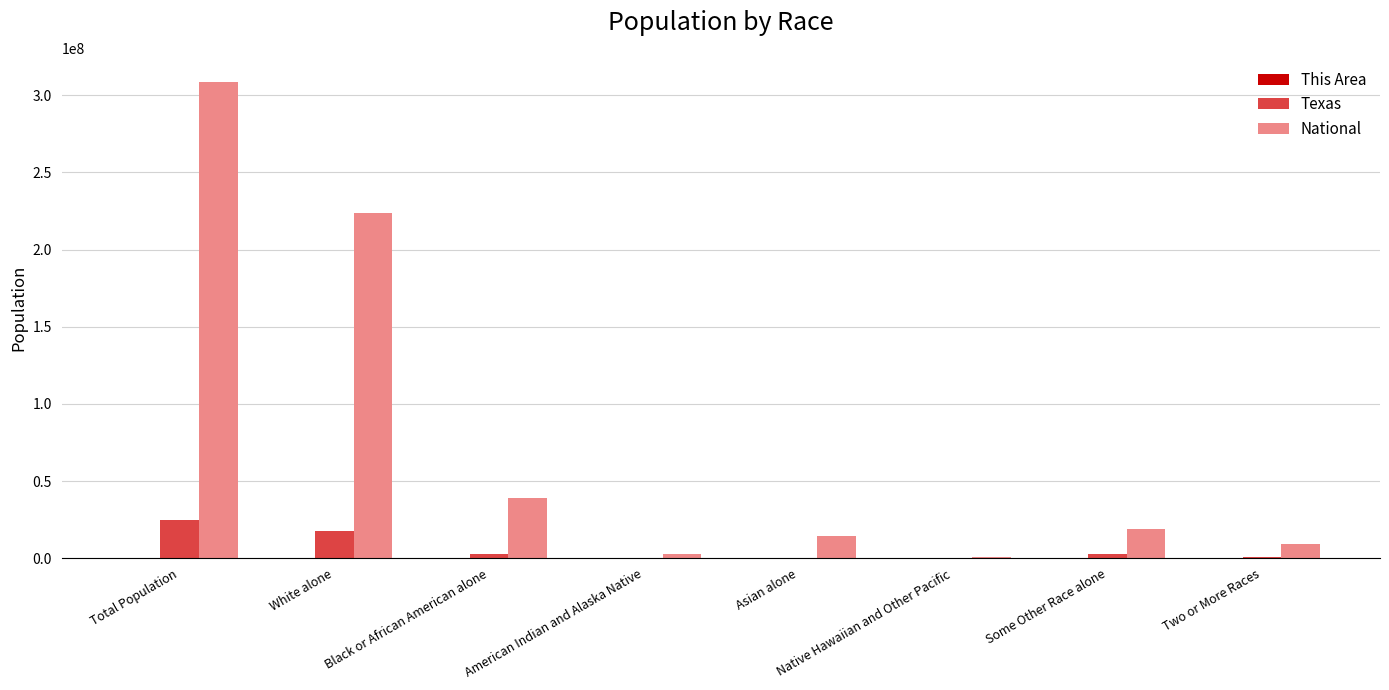

What is the maximum value shown in the chart?

308745538